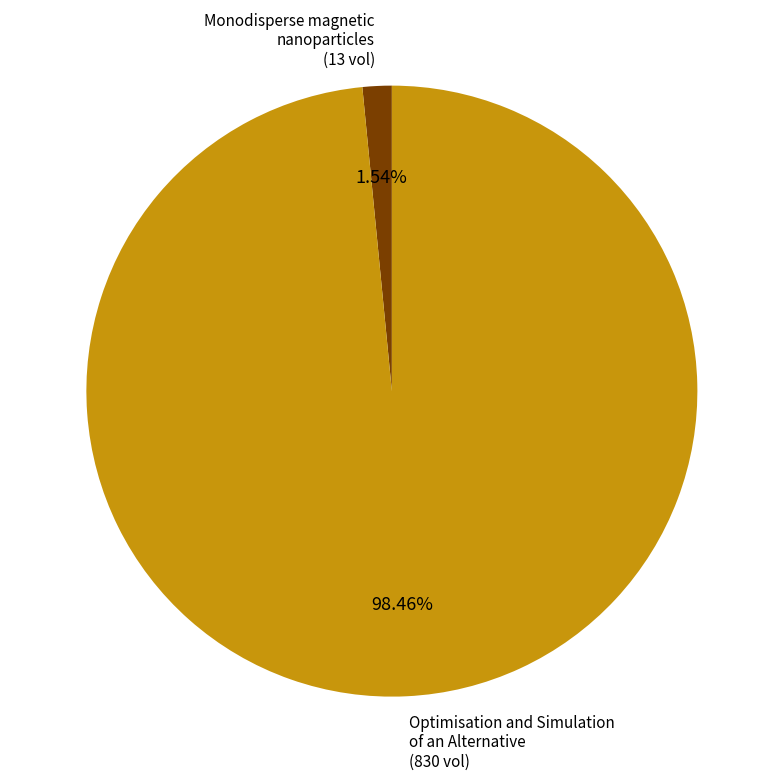

What is the smallest slice in the pie chart?

Monodisperse magnetic nanoparticles